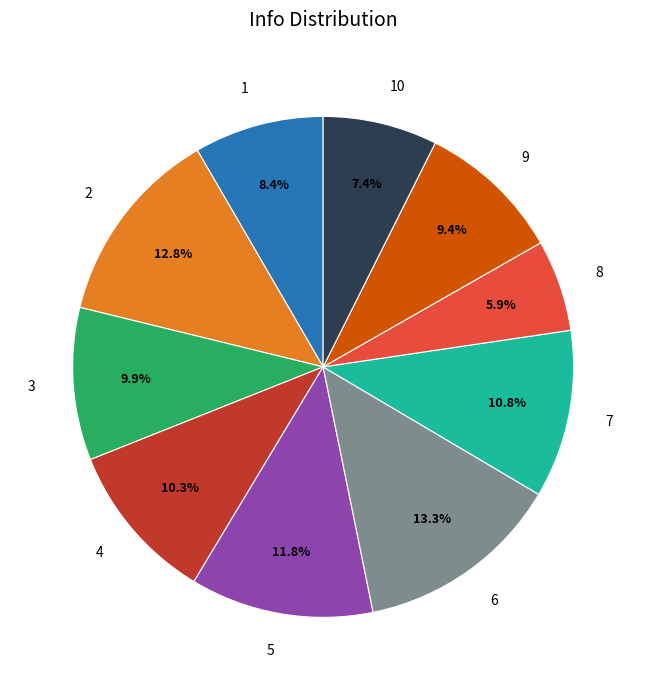

Is it true that 2 is 13% of the pie?

True